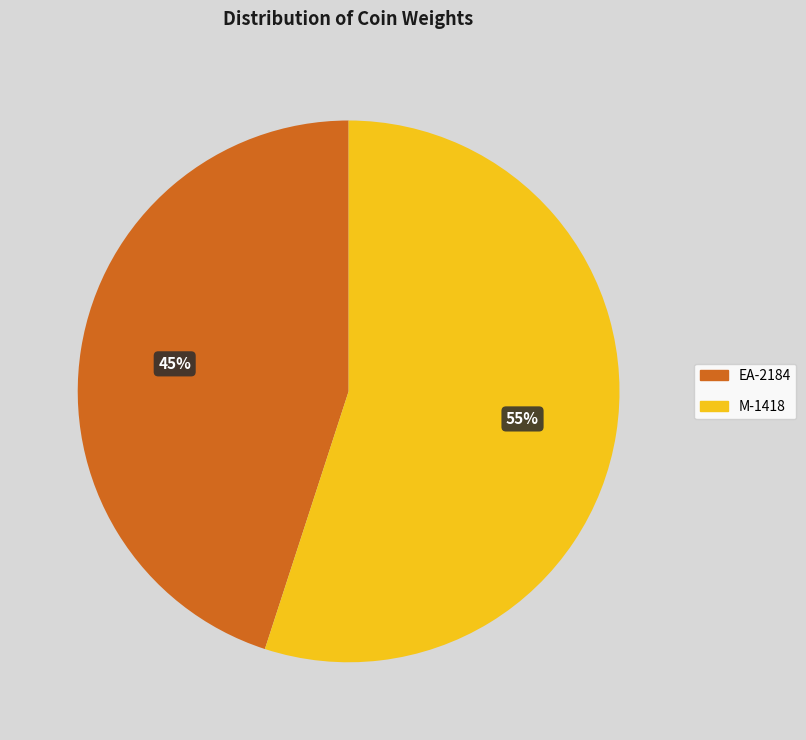

How many slices are in this pie chart?

2